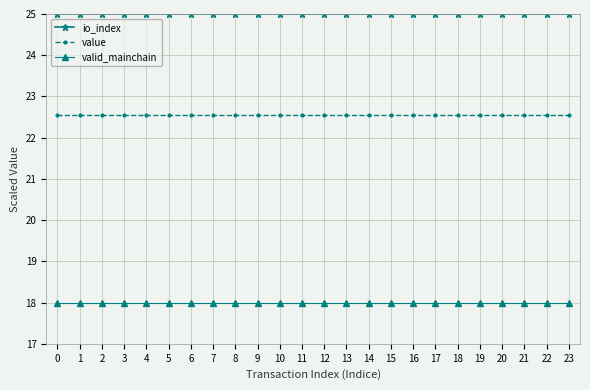

True or false: valid_mainchain has a value of 18.0 at 21.

True